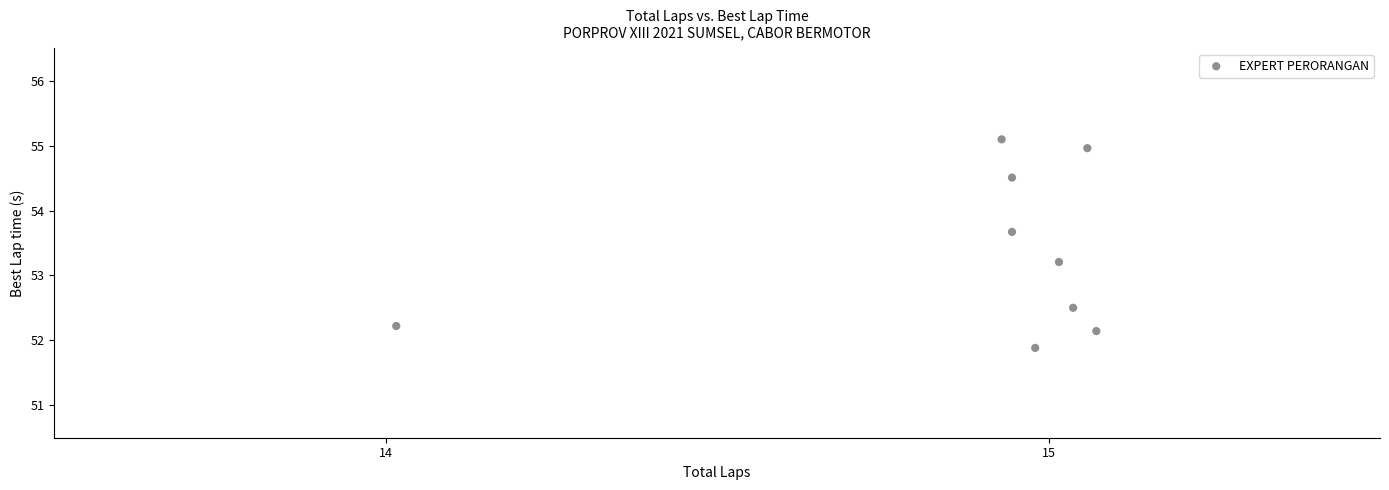

What Y value in the scatter plot is closest to 53?

53.2